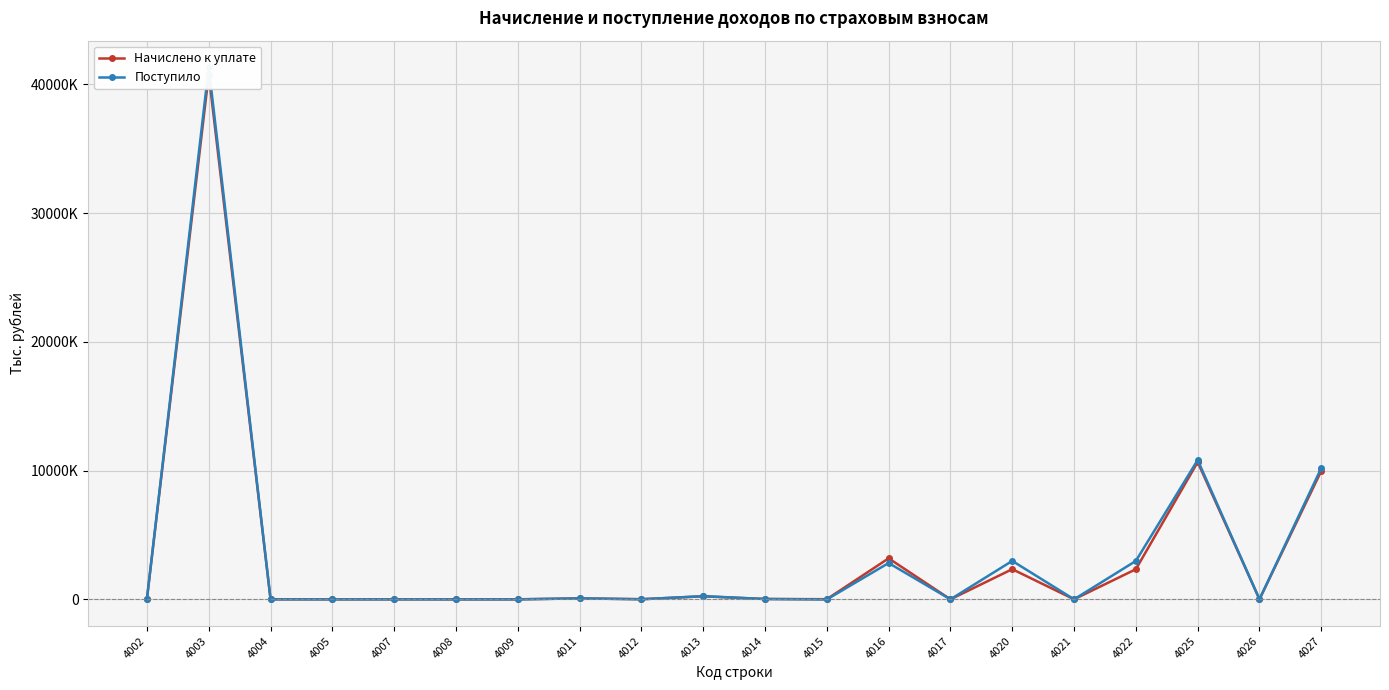

Between which two adjacent categories do Начислено к уплате and Поступило first intersect?

4002 and 4003